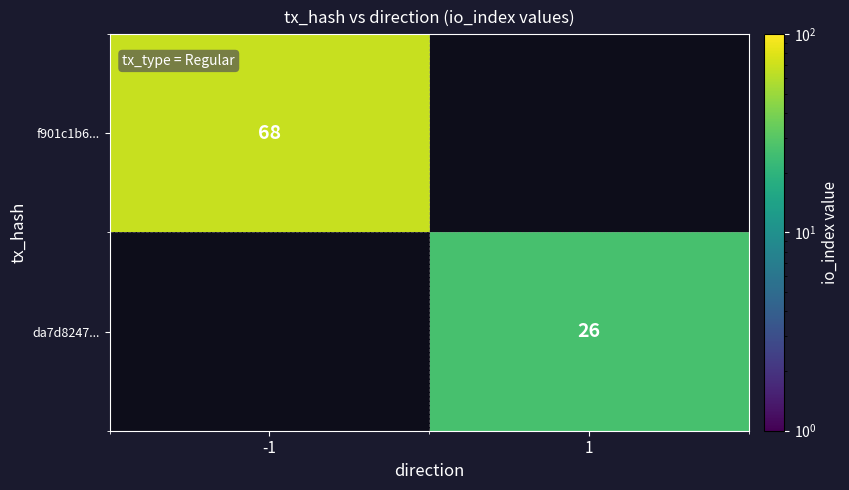

True or false: f901c1b6... has a value of 102 at -1.

False